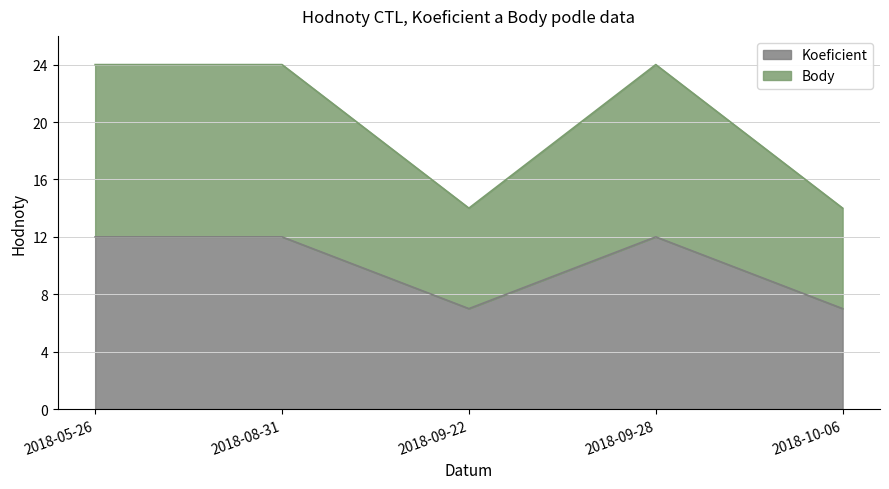

At which category is the sum across all series the highest?

2018-05-26